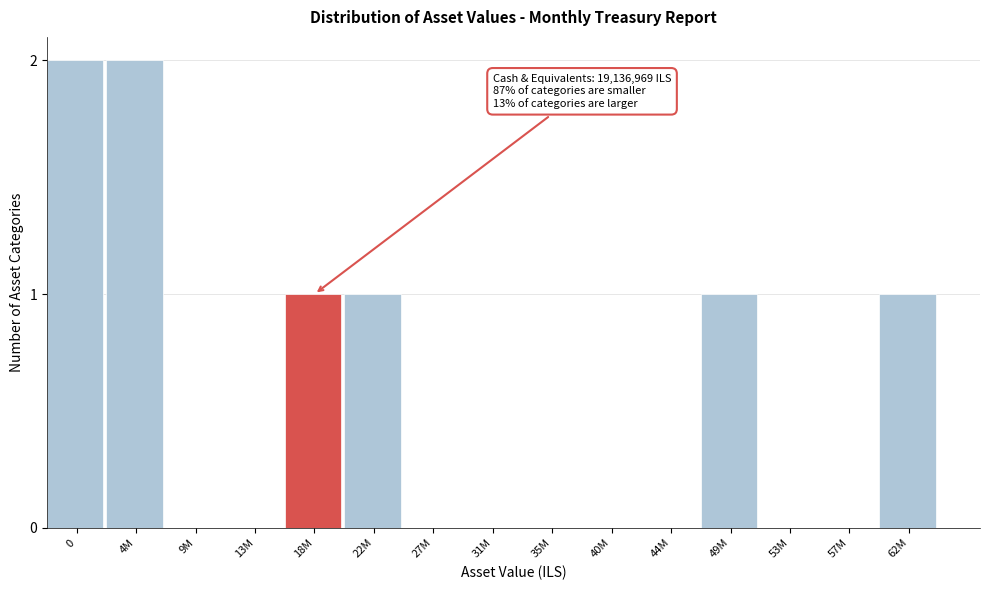

Reading left to right, list all the values displayed in this chart.

0=2	4M=2	9M=0	13M=0	18M=1	22M=1	27M=0	31M=0	35M=0	40M=0	44M=0	49M=1	53M=0	57M=0	62M=1